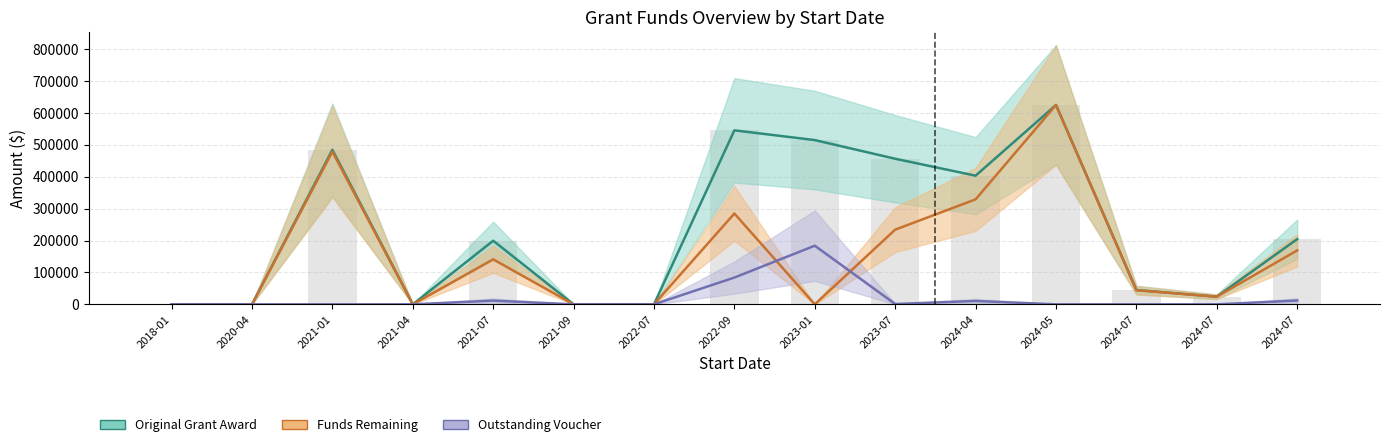

Where is Original Grant Award nearest to the value 312500?

2024-04